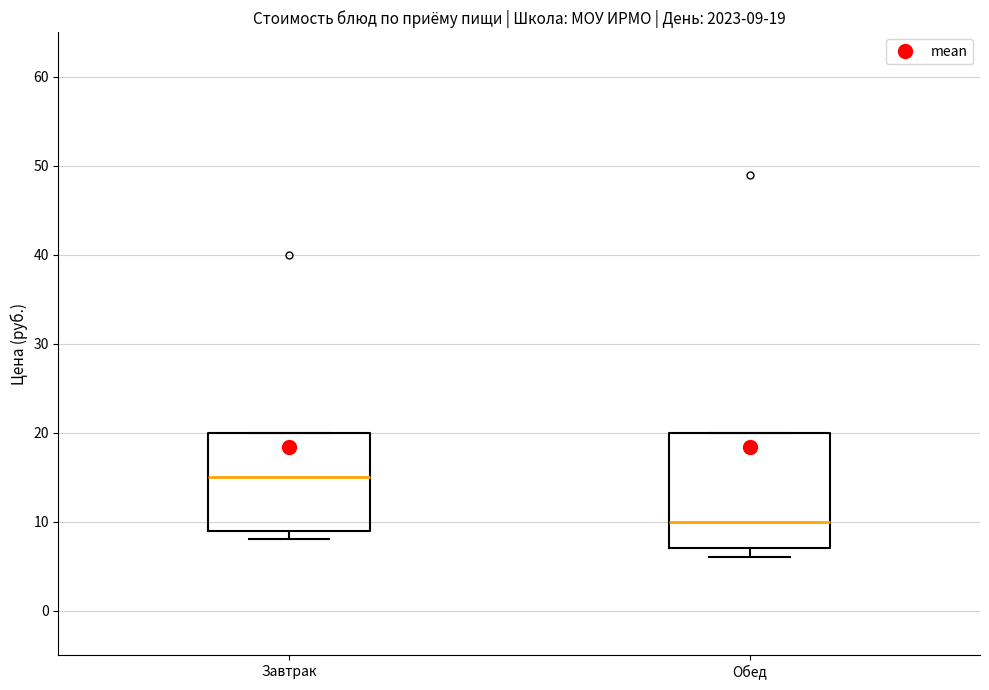

Comparing the boxes themselves (not the whiskers), which one is the tallest?

Обед